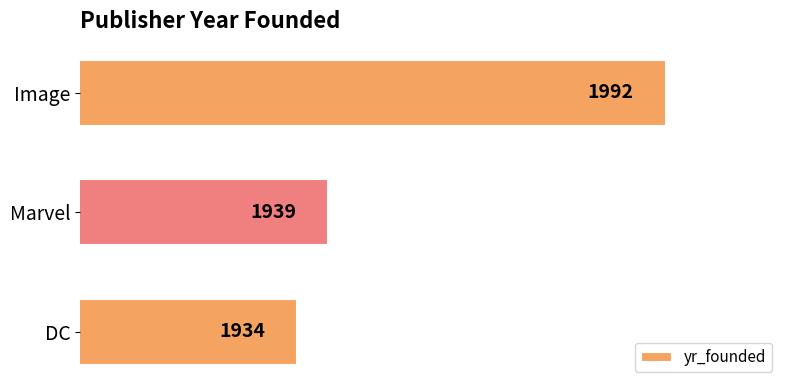

What is the average value?

1955